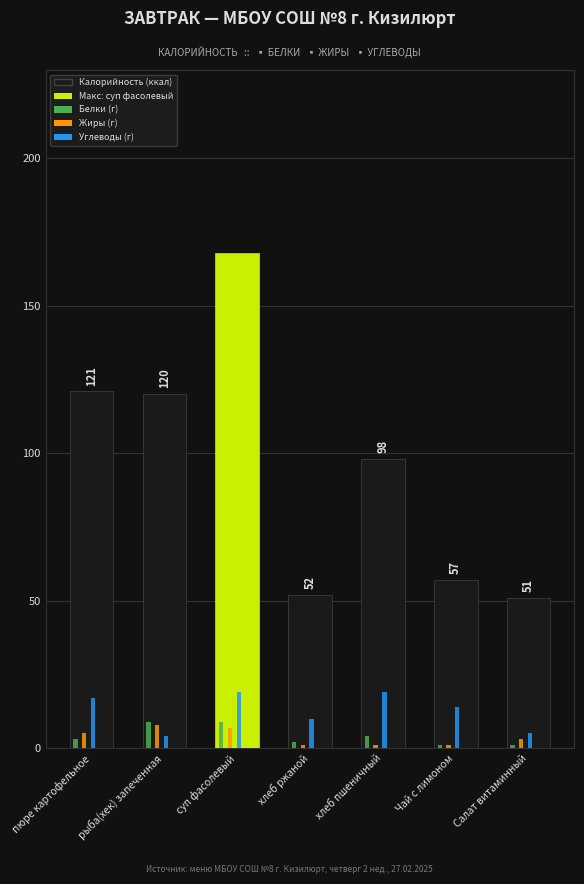

Which series has the widest spread of values?

Калорийность (ккал)